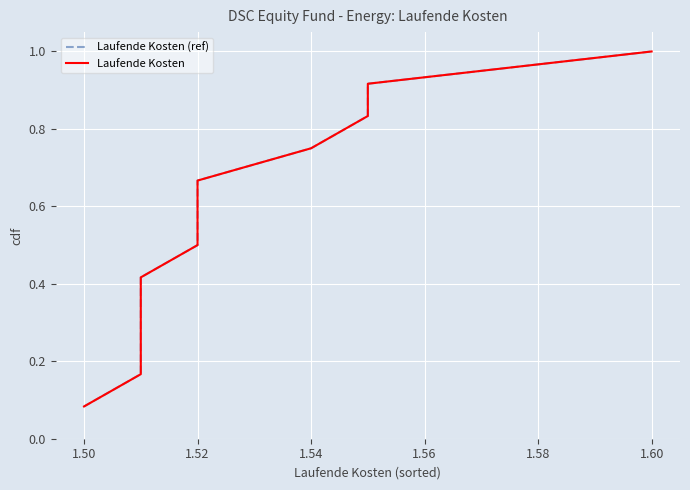

What is the maximum value for Laufende Kosten (ref)?

1.0